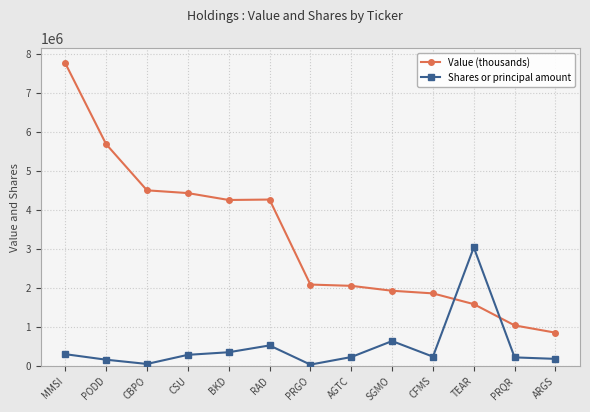

What is the difference between the second highest and minimum values in the Value (thousands) series?

4841000